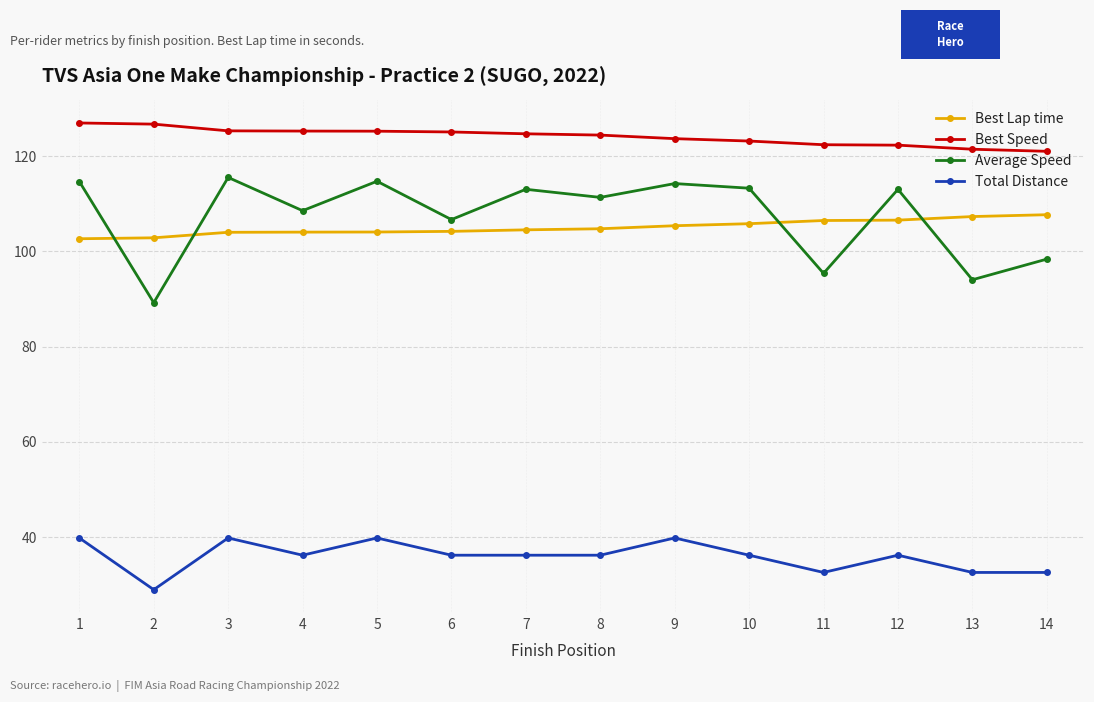

True or false: Total Distance and Average Speed cross at least once.

False